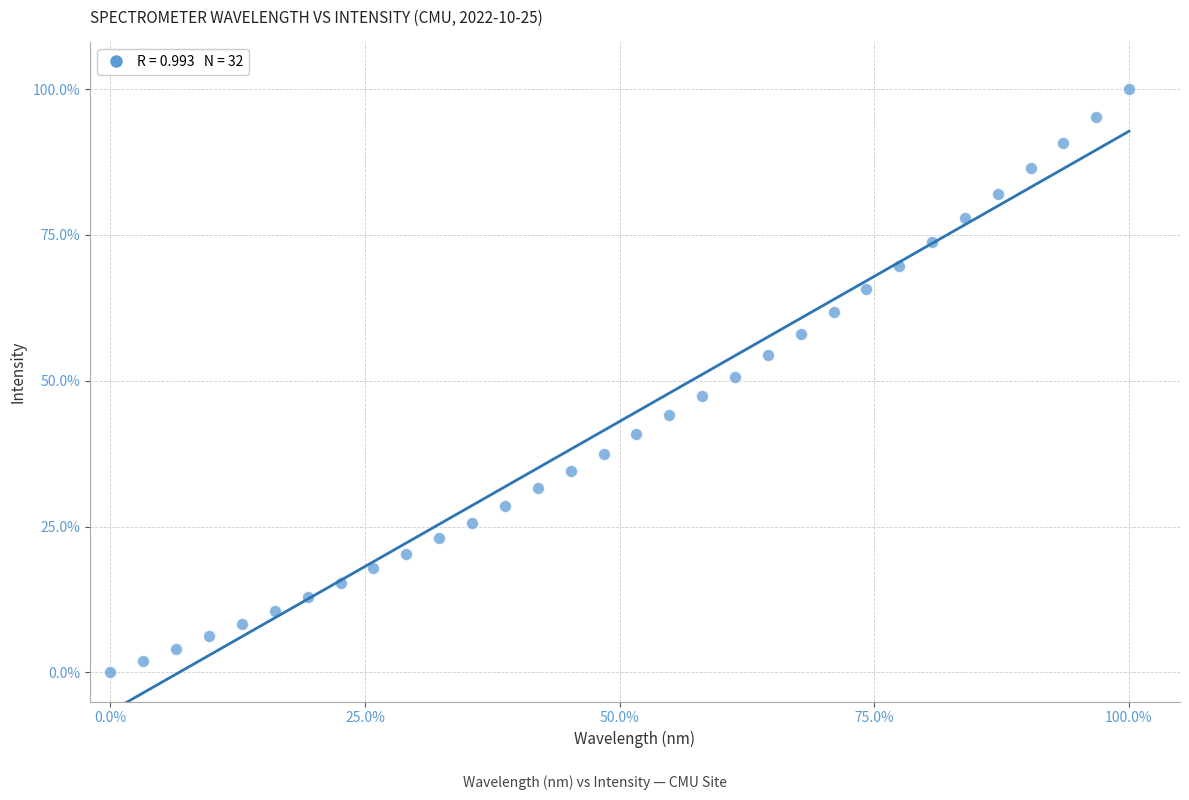

What is the range of X values (max minus min)?

100.0